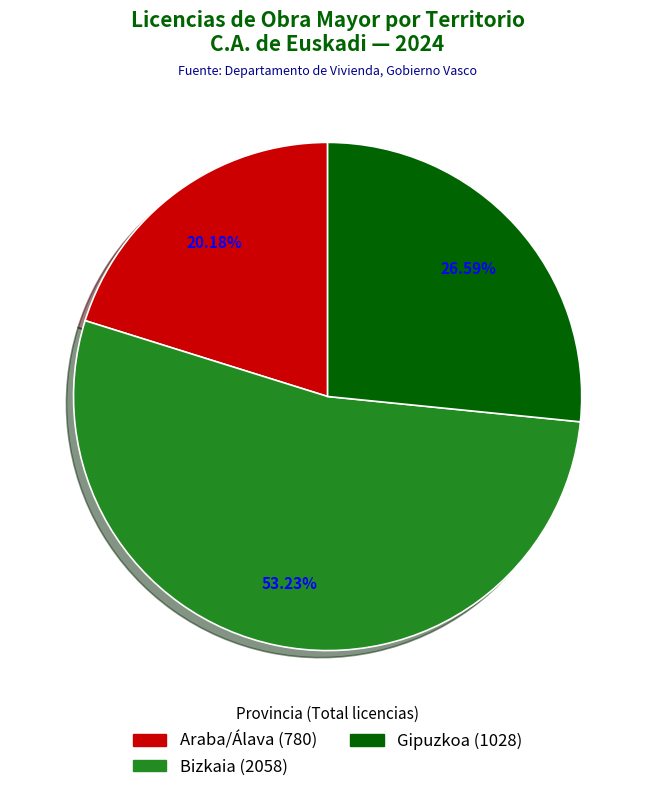

Is it true that Araba/Álava is 10% of the pie?

False